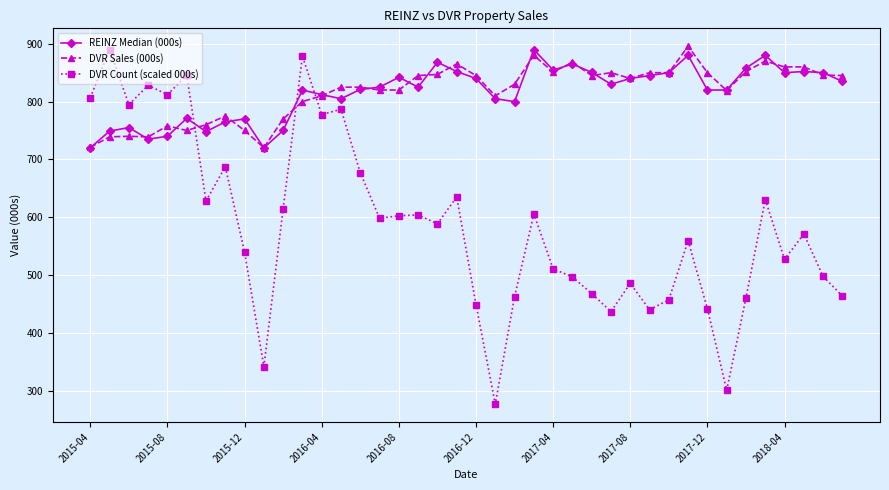

What is the difference between the maximum and second lowest values in the DVR Count (scaled 000s) series?

589.3